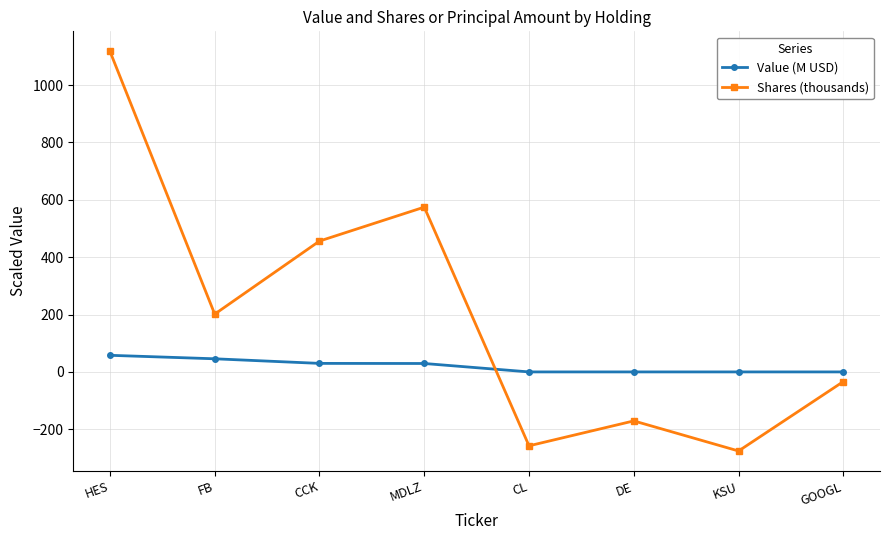

How many data points in Shares (thousands) are above 201?

4